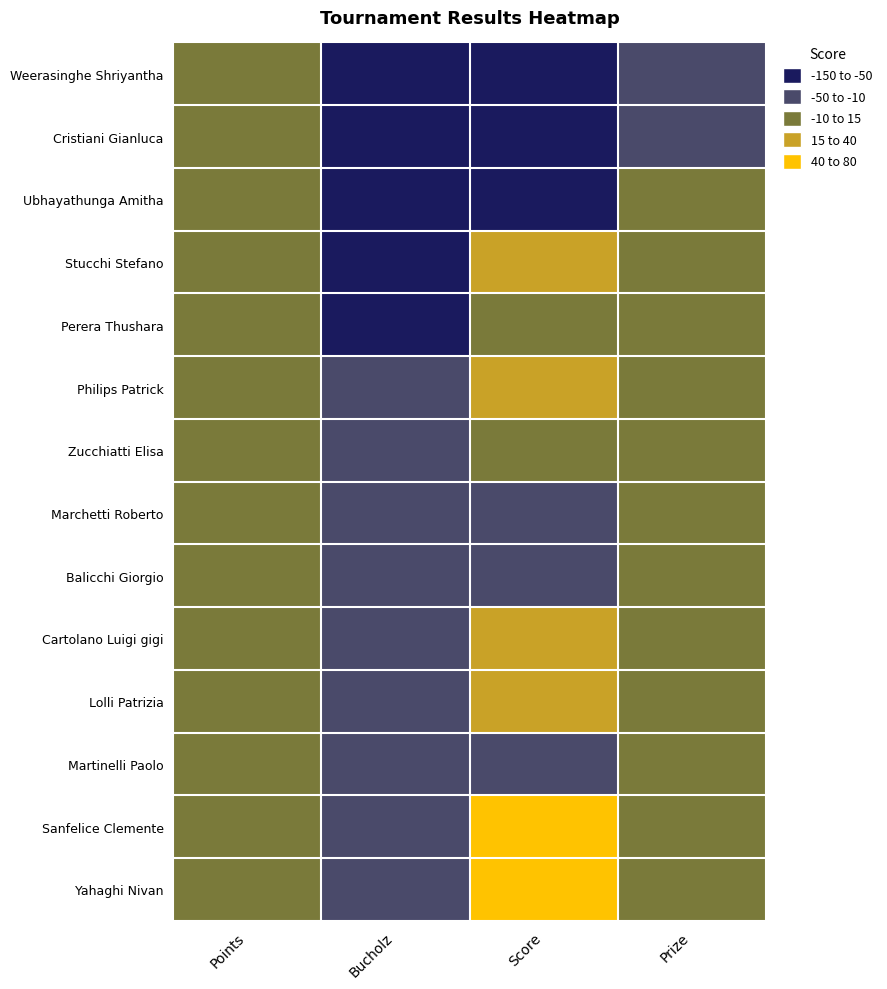

At which category is the sum across all series the highest?

Bucholz